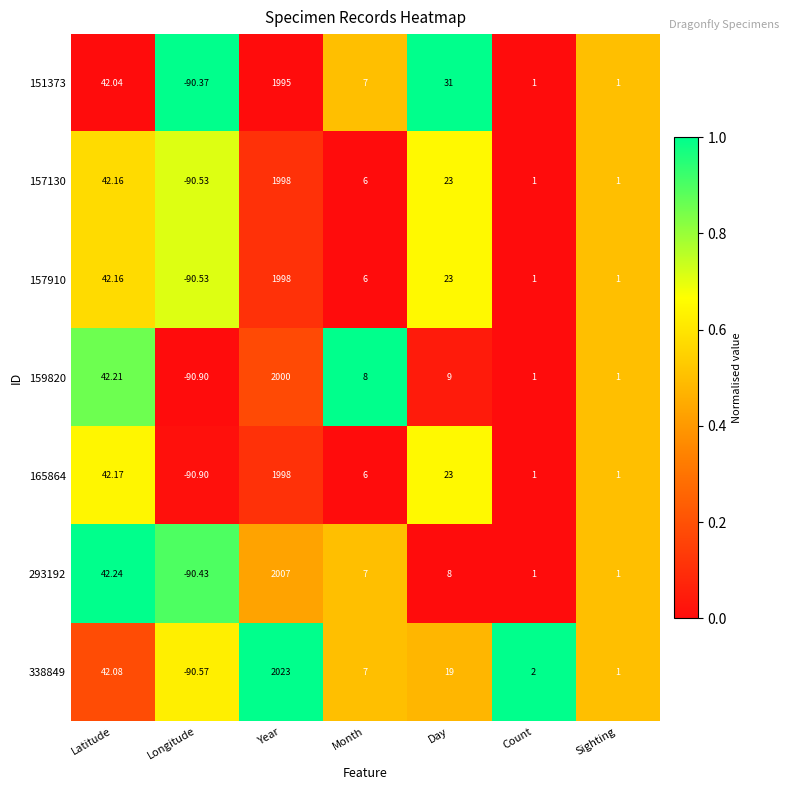

At which category is the sum across all series the highest?

Year